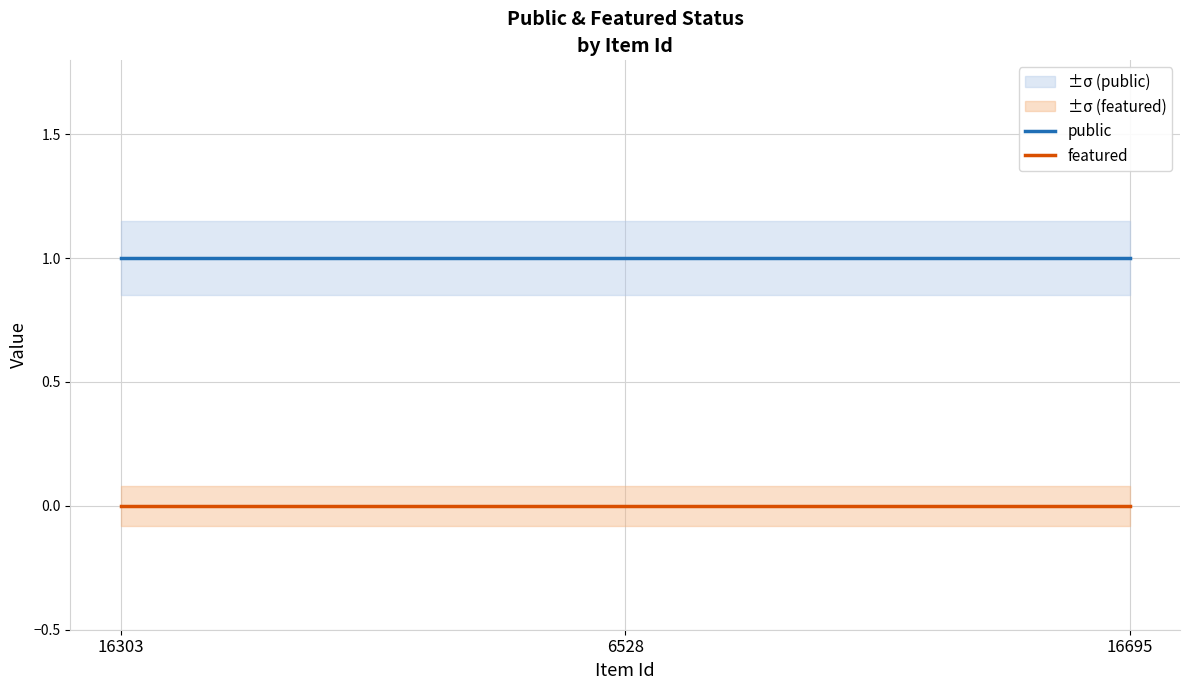

The featured series shows 0 at 16695. True or false?

True